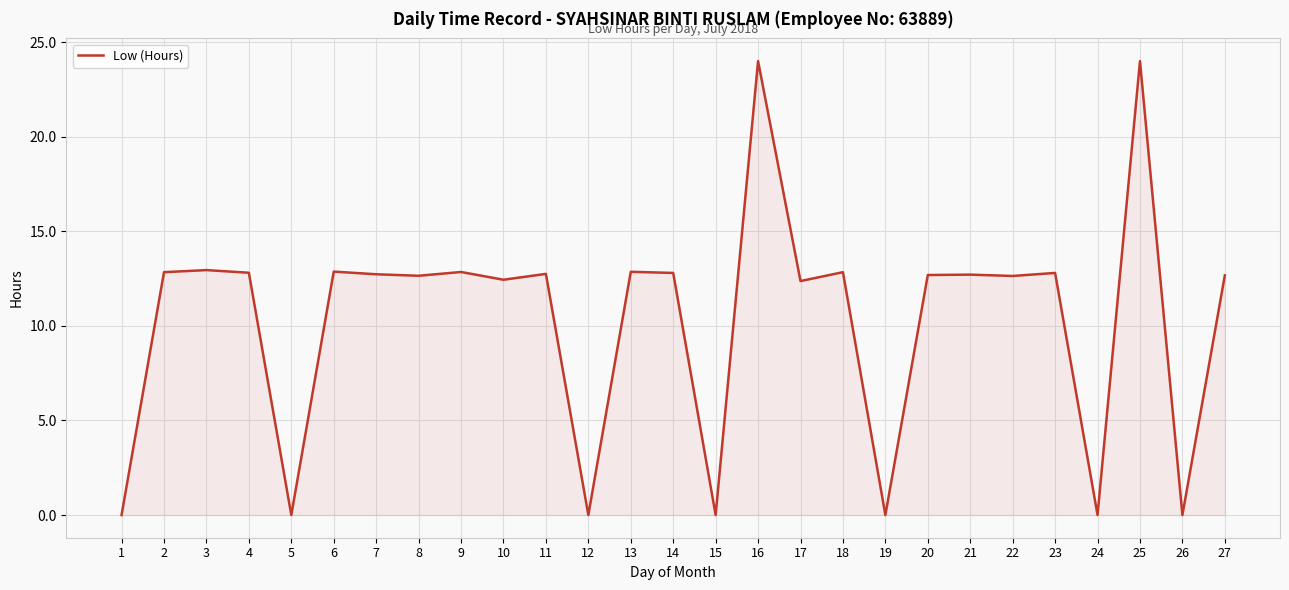

What is the difference between the maximum and minimum values?

24.0